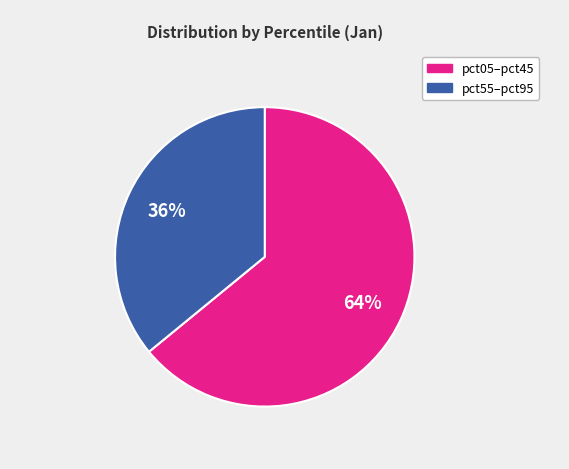

Is there any slice that represents more than half of the pie?

Yes